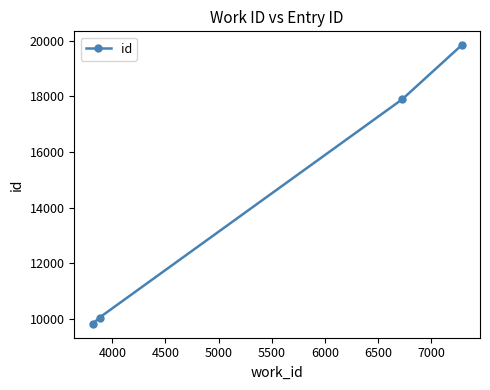

What is the minimum value shown in the chart?

9825